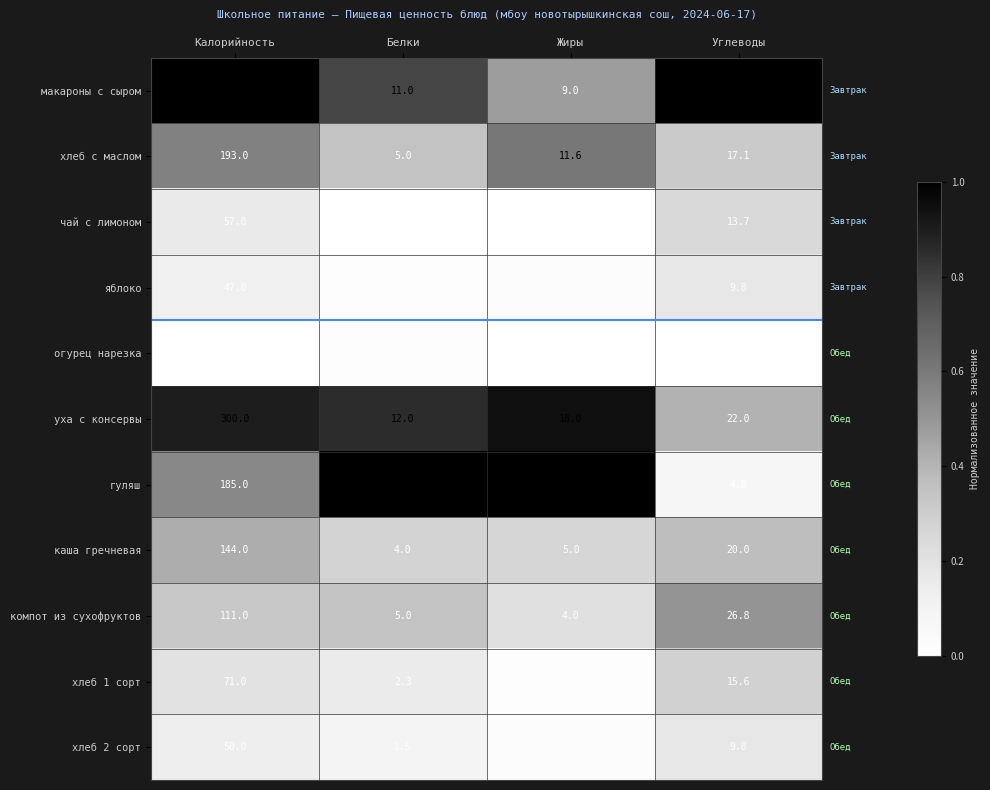

What is the difference between the хлеб 1 сорт values at Жиры and Углеводы?

15.3